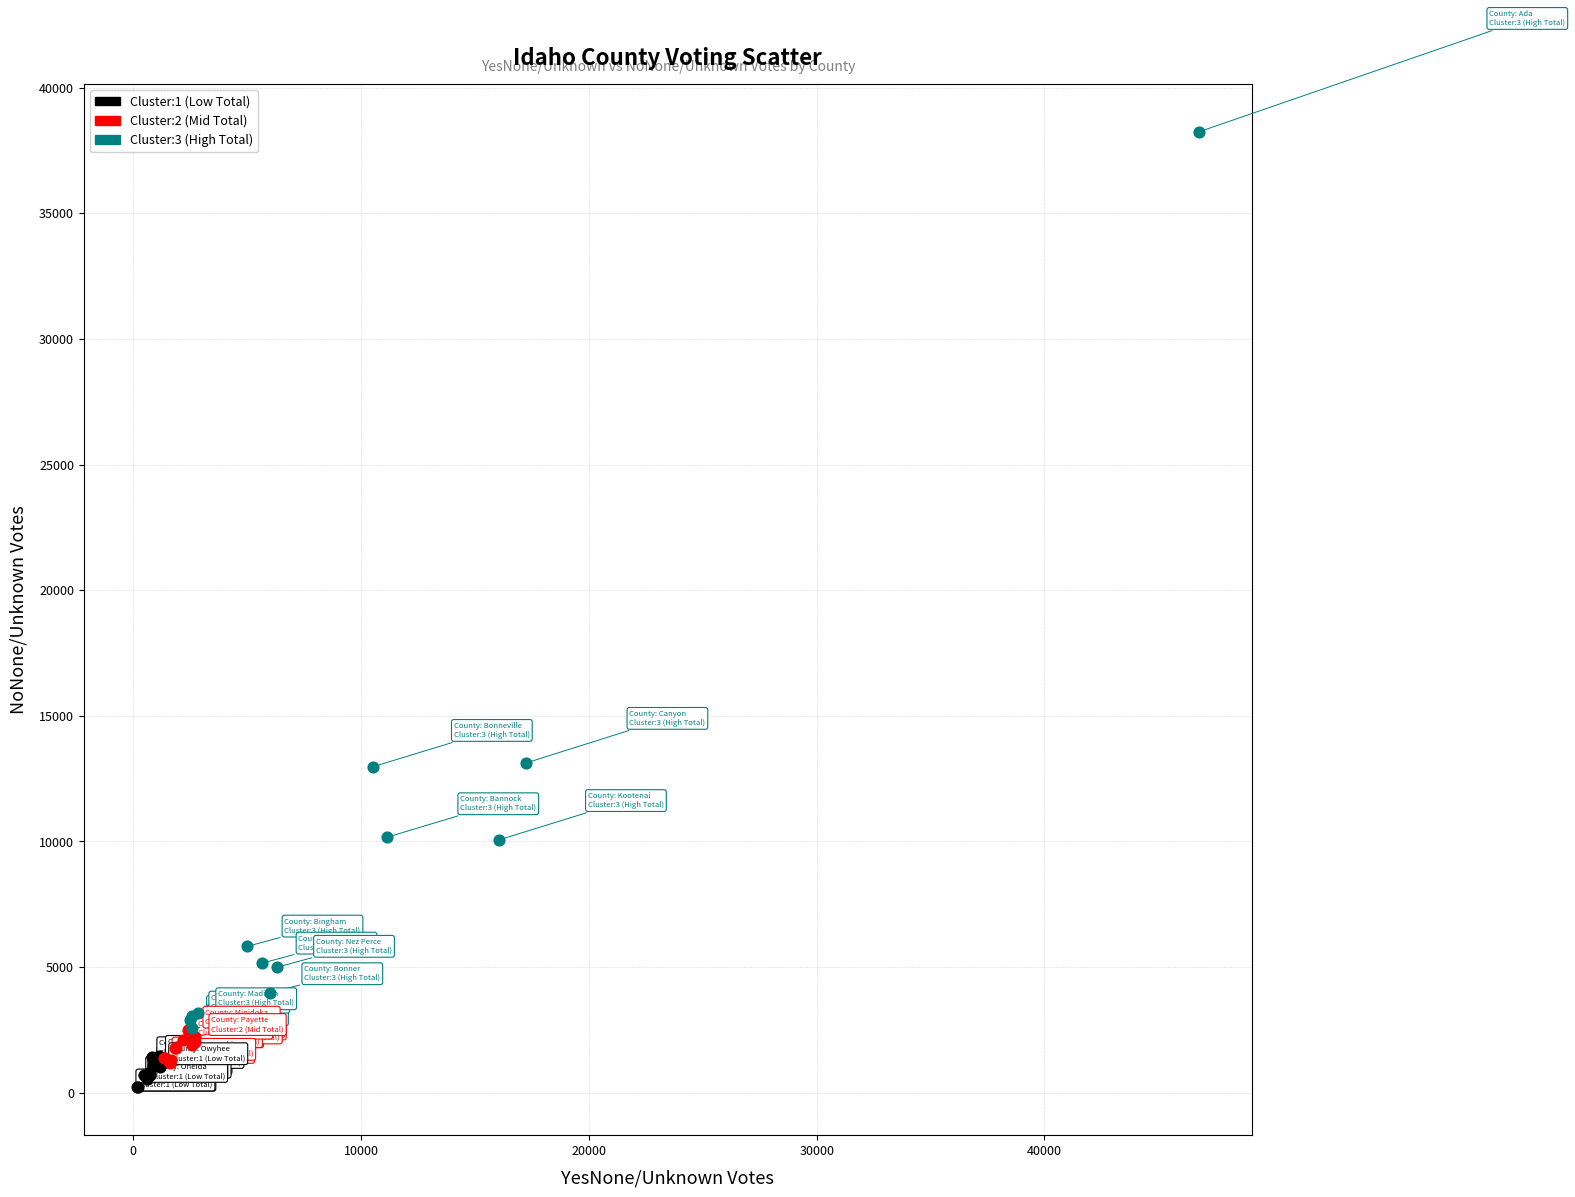

What are all the series names shown in the legend?

Cluster:1 (Low Total), Cluster:2 (Mid Total), Cluster:3 (High Total)